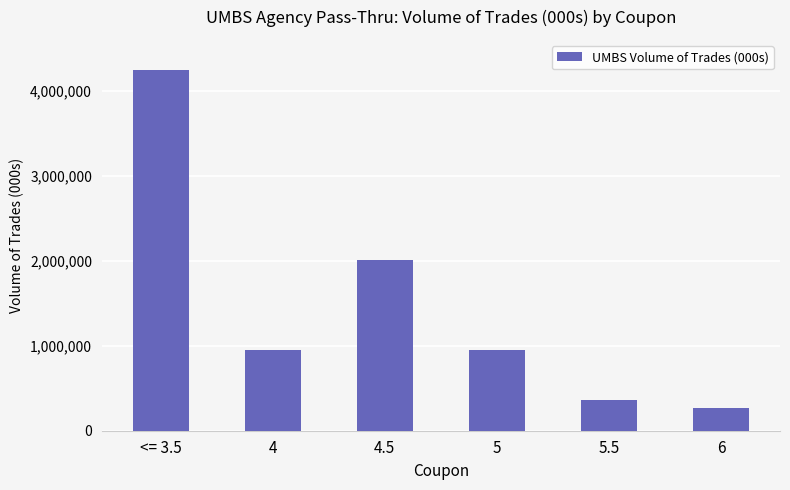

What is the greatest value displayed?

4247020.5